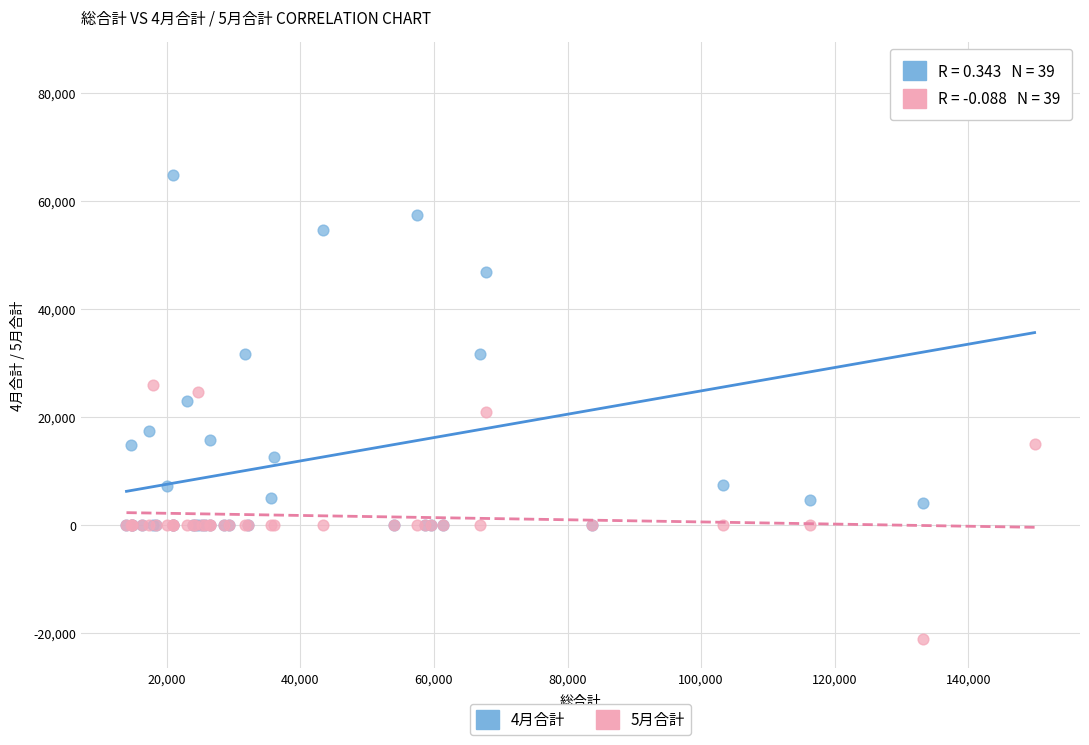

Which series contains the lowest Y value?

5月合計